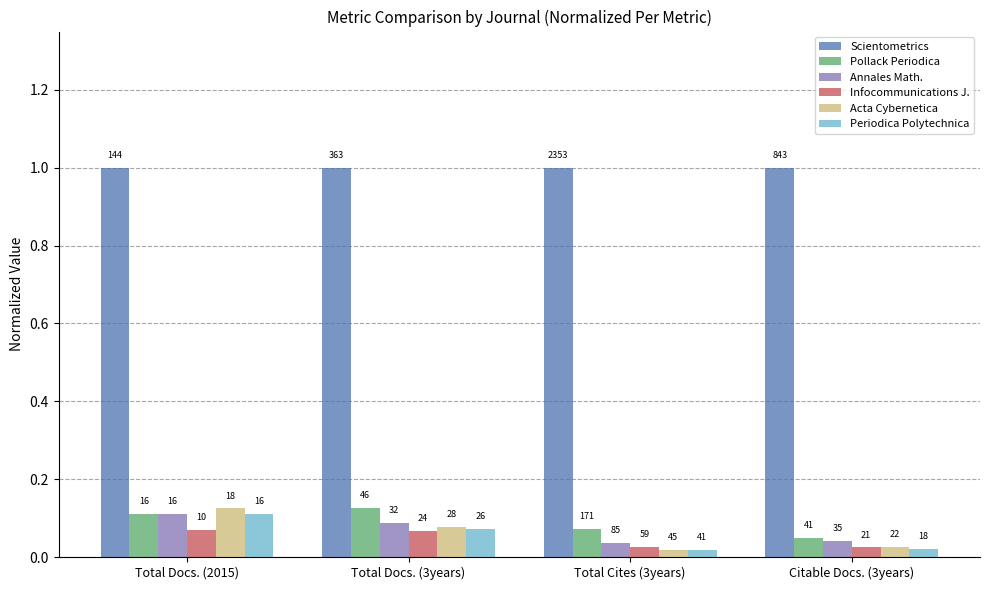

List the labels in order of Scientometrics value, smallest first.

Total Docs. (2015), Total Docs. (3years), Total Cites (3years), Citable Docs. (3years)